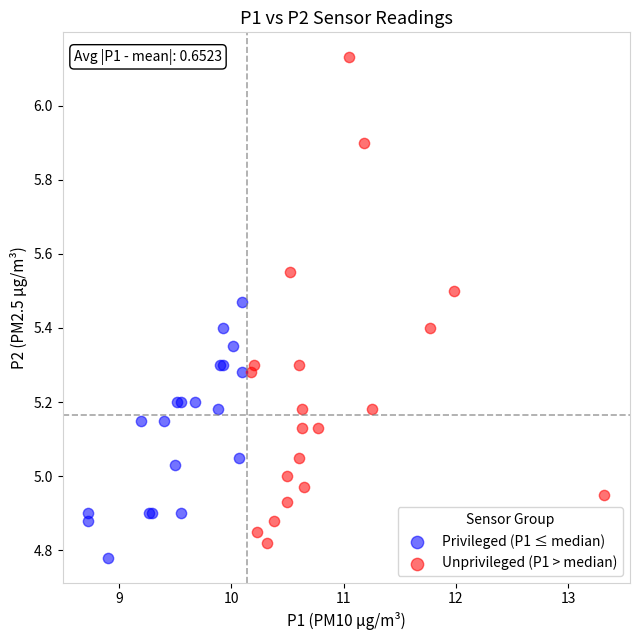

Which series reaches the minimum Y coordinate?

Privileged (P1 ≤ median)